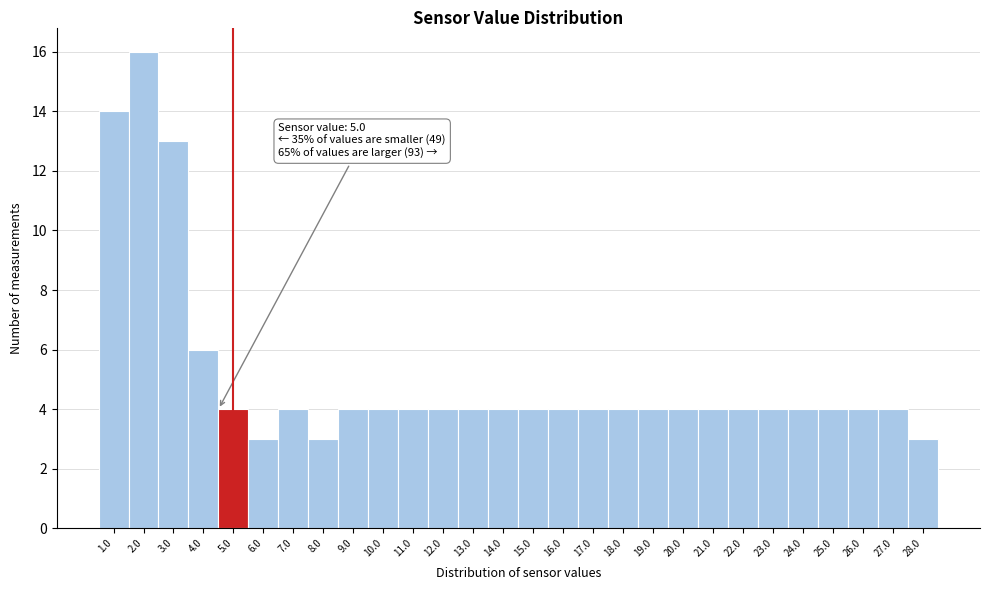

Reading right to left, list all the values displayed in this chart.

28.0=3	27.0=4	26.0=4	25.0=4	24.0=4	23.0=4	22.0=4	21.0=4	20.0=4	19.0=4	18.0=4	17.0=4	16.0=4	15.0=4	14.0=4	13.0=4	12.0=4	11.0=4	10.0=4	9.0=4	8.0=3	7.0=4	6.0=3	5.0=4	4.0=6	3.0=13	2.0=16	1.0=14